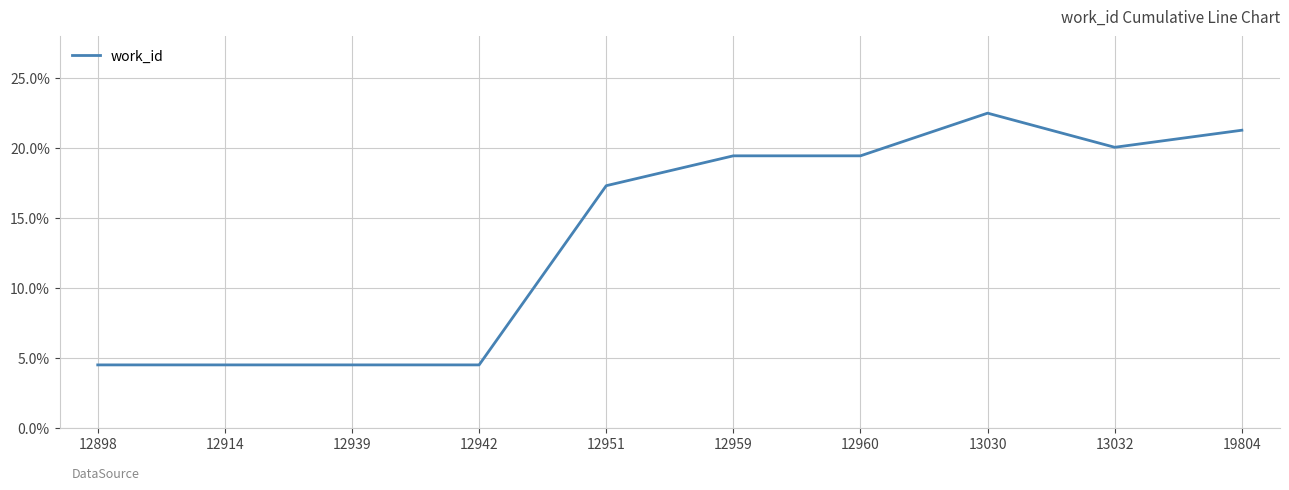

True or false: the data shows 4.5 at 12942.

True